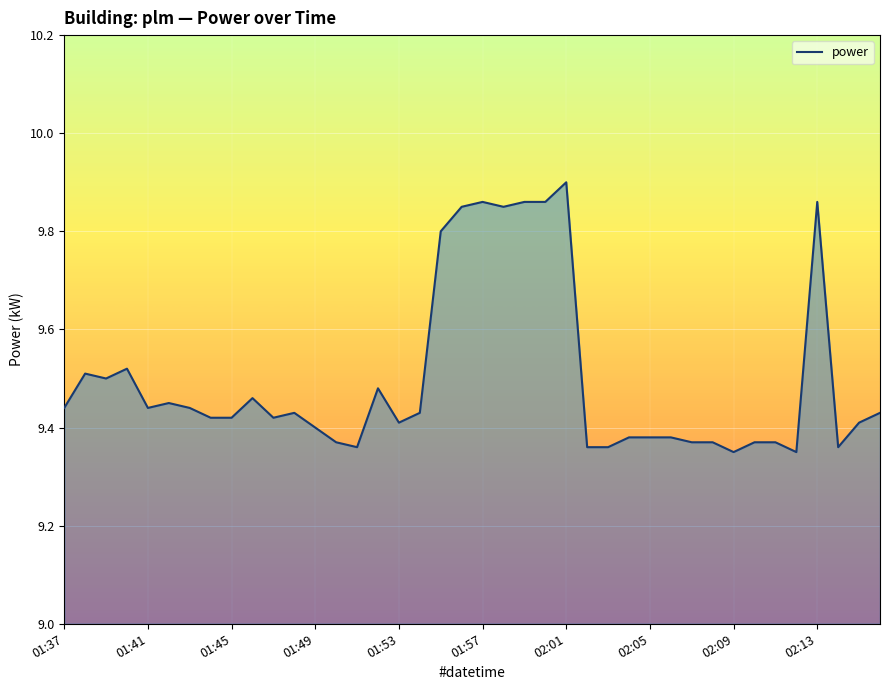

Reading right to left, what are all the values shown in this chart?

9.4	9.4	9.4	9.9	9.3	9.4	9.4	9.3	9.4	9.4	9.4	9.4	9.4	9.4	9.4	9.9	9.9	9.9	9.8	9.9	9.8	9.8	9.4	9.4	9.5	9.4	9.4	9.4	9.4	9.4	9.5	9.4	9.4	9.4	9.4	9.4	9.5	9.5	9.5	9.4